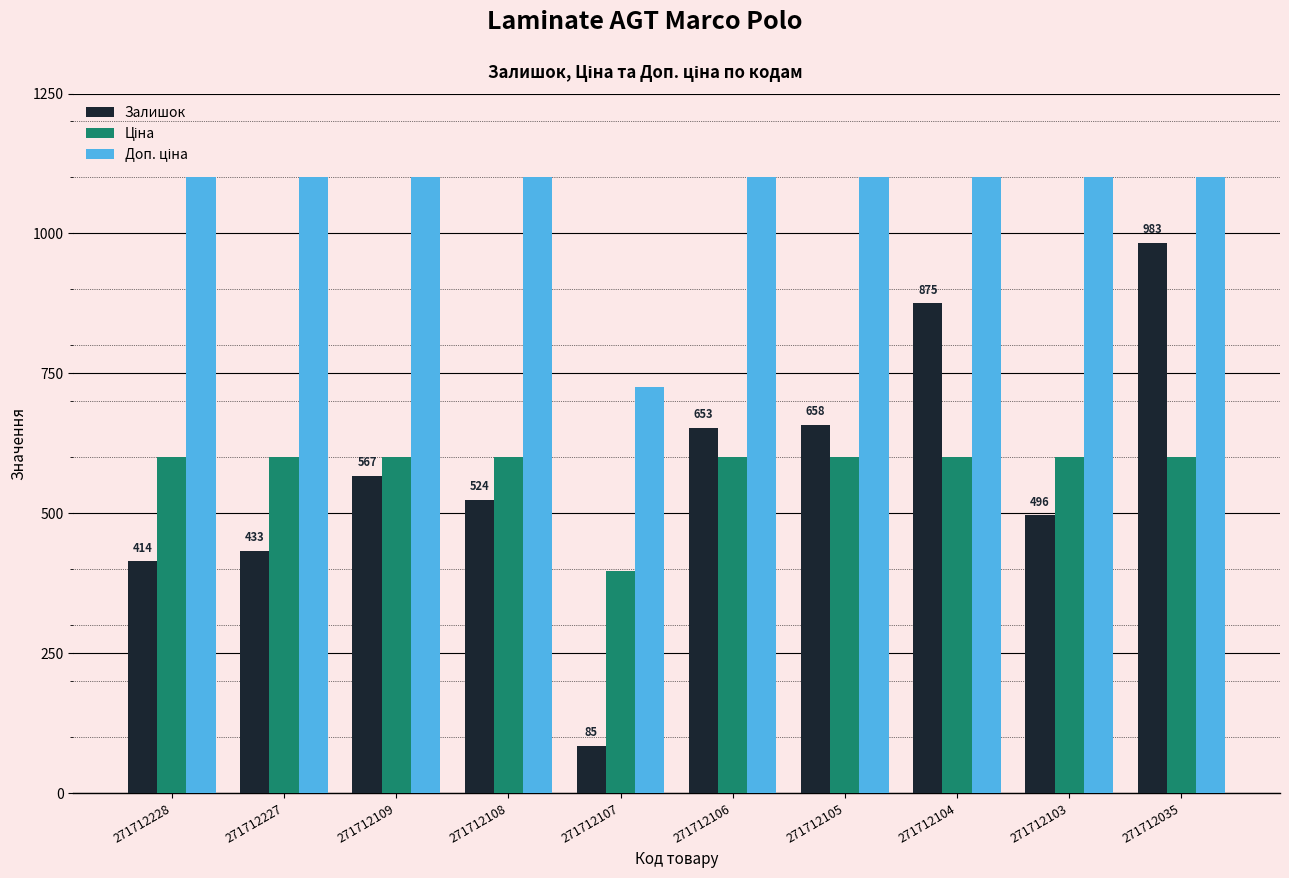

What is the minimum value shown in the chart?

85.0